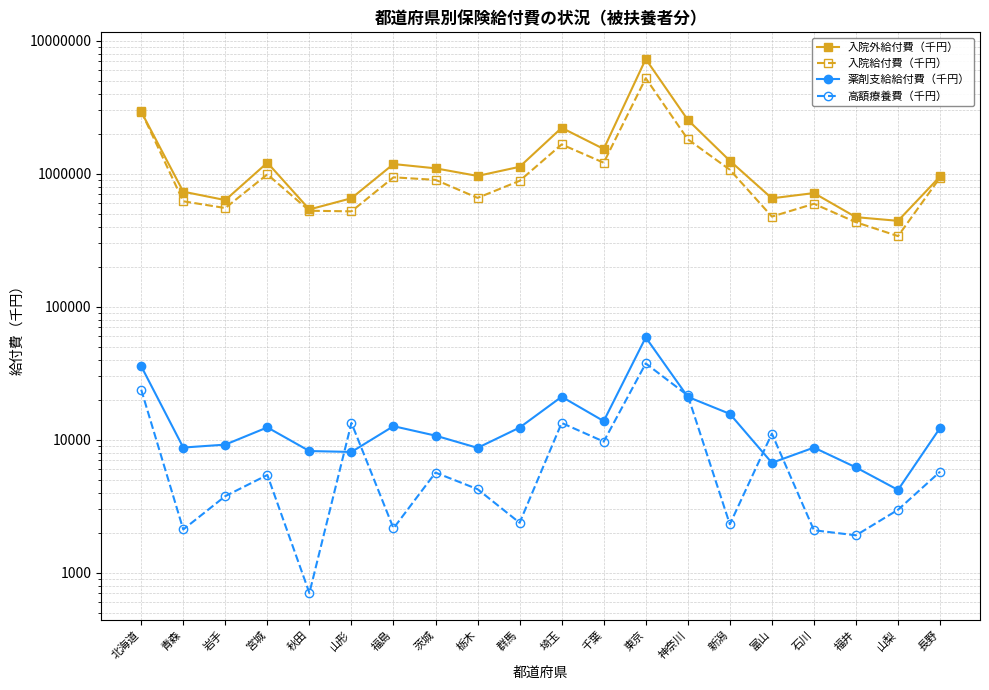

The value of 高額療養費（千円） at 福島 is 1500.2. True or false?

False